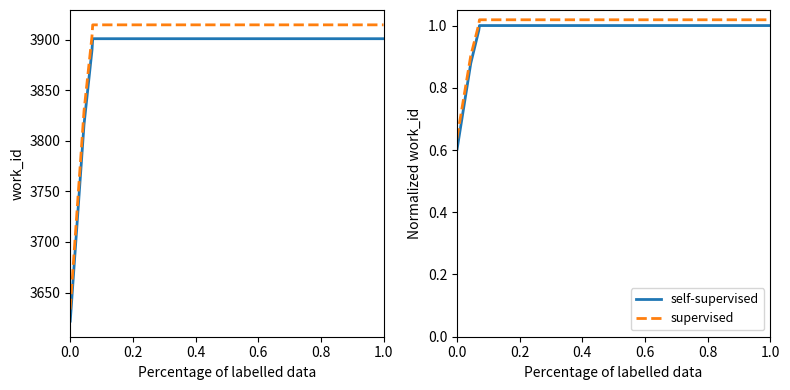

Is the value of self-supervised at 0.2 greater than the value of supervised at 8?

No